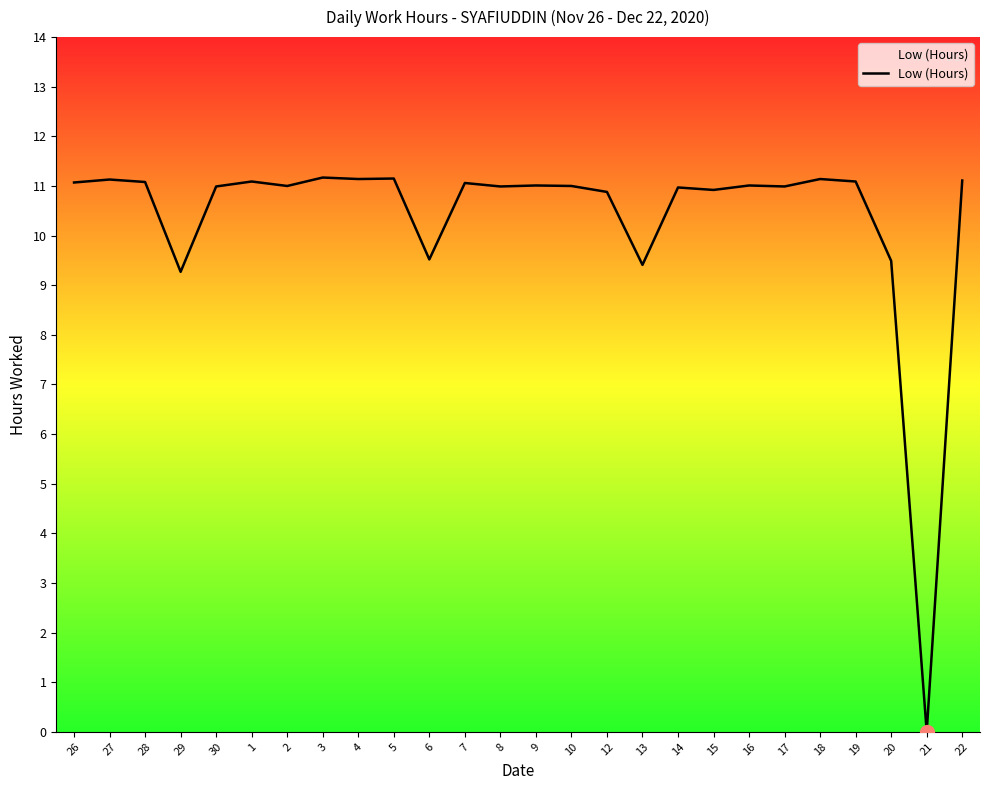

True or false: the data shows 18.3 at 14.

False